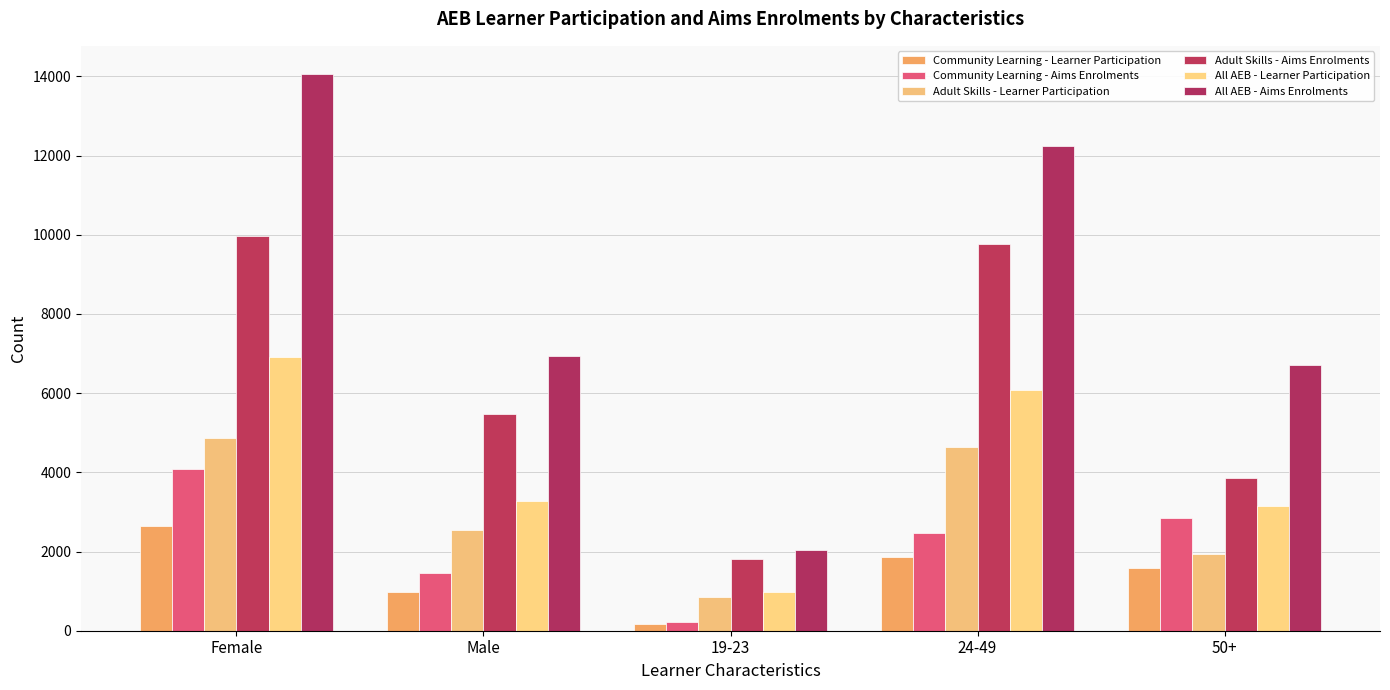

What are all the series names shown in the legend?

Community Learning - Learner Participation, Community Learning - Aims Enrolments, Adult Skills - Learner Participation, Adult Skills - Aims Enrolments, All AEB - Learner Participation, All AEB - Aims Enrolments